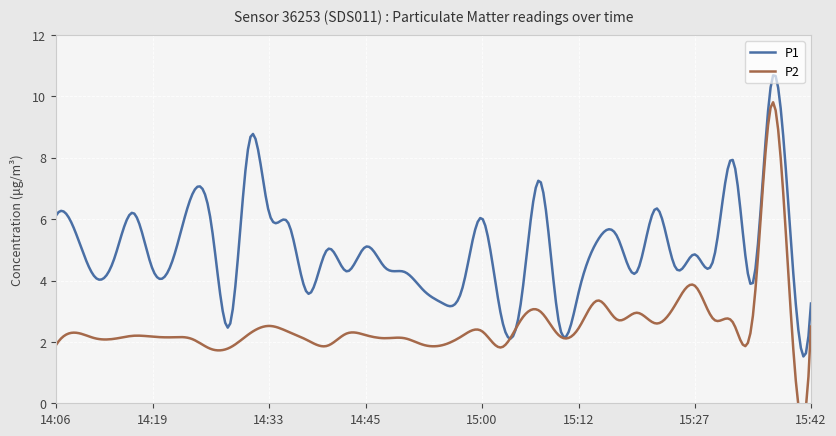

What is the sum of the P1 values at 14:06 and 14:41?

11.1